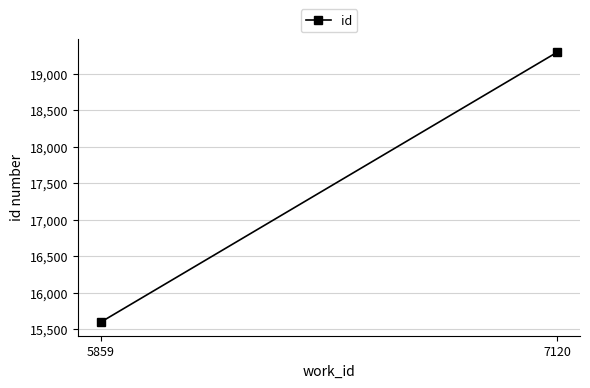

Reading right to left, what are all the values shown in this chart?

19292	15593